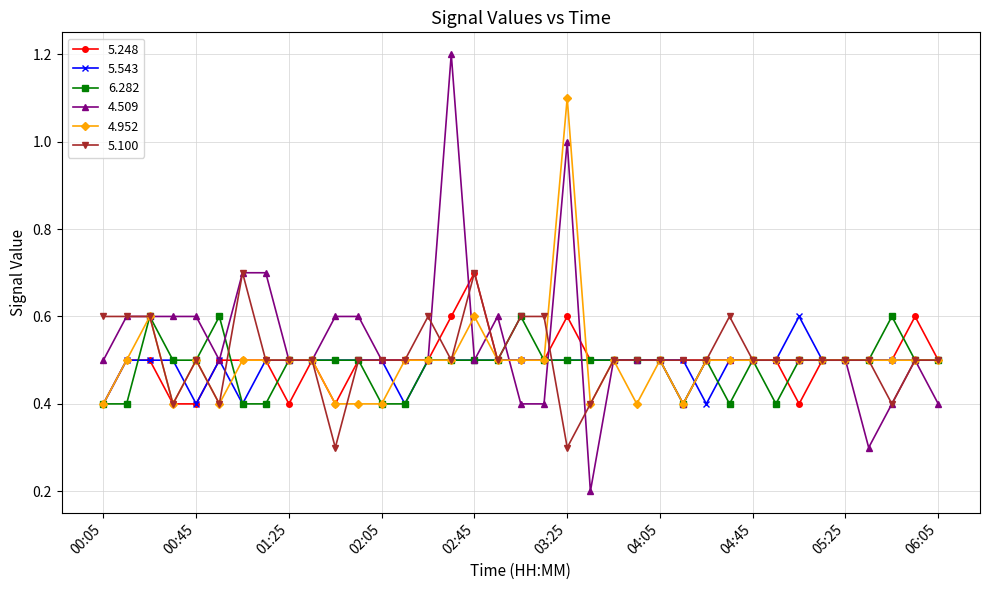

What is the value of the 4.952 point at the 13th from the left?

0.4